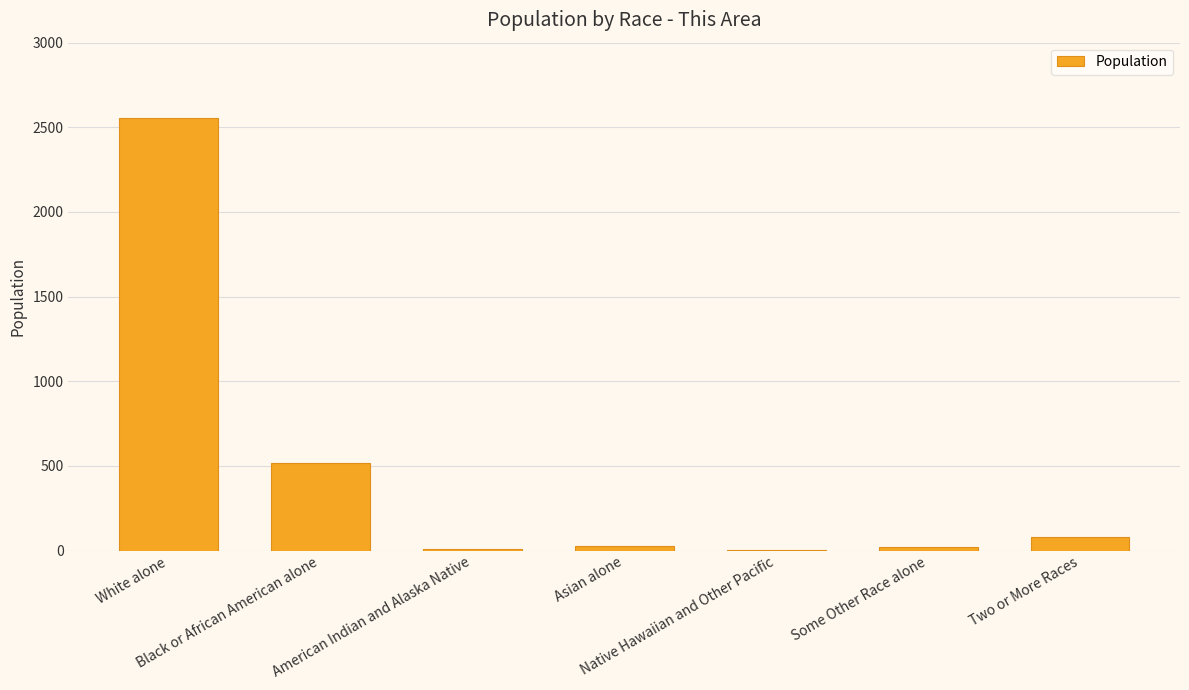

What is the sum of all values?

3210